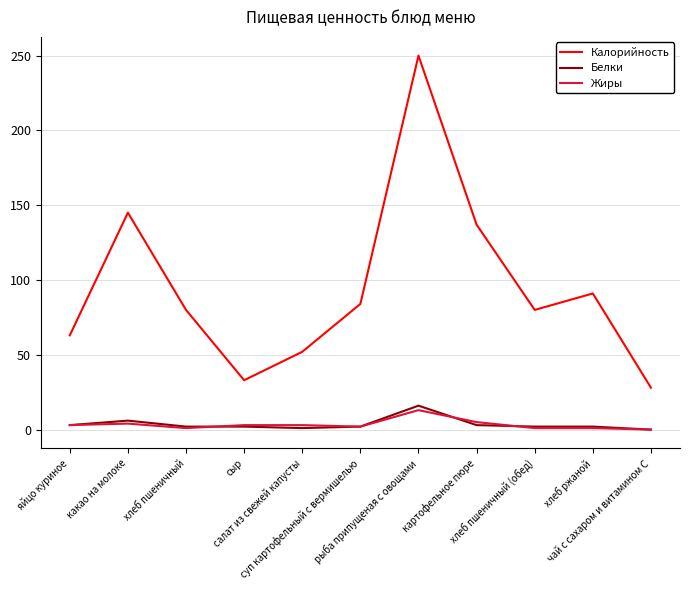

What is the highest value of the Калорийность series?

250